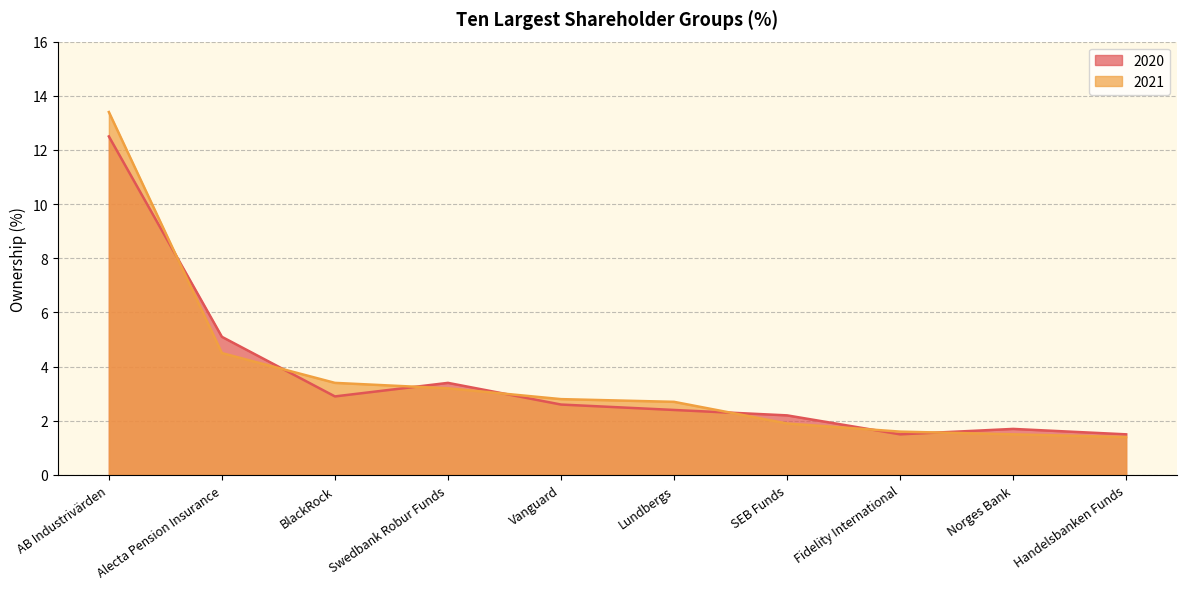

What is the sum of all 2021 values?

36.4